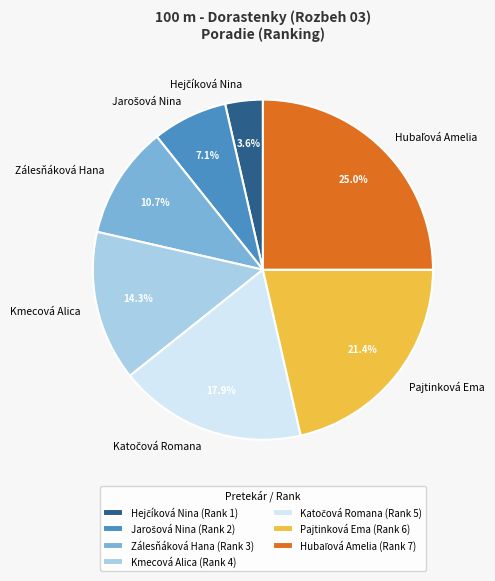

What portion of the pie excludes Kmecová Alica?

85.7%